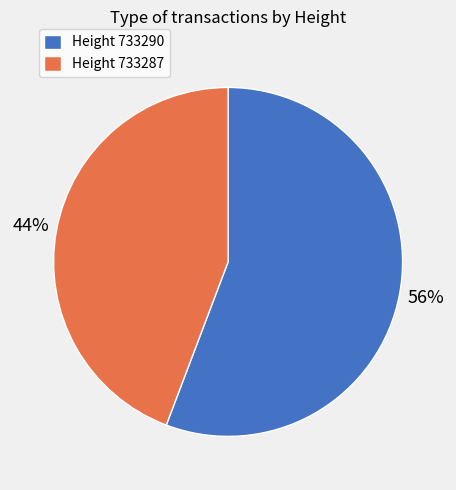

True or false: Height 733287 accounts for 44% of the total.

True